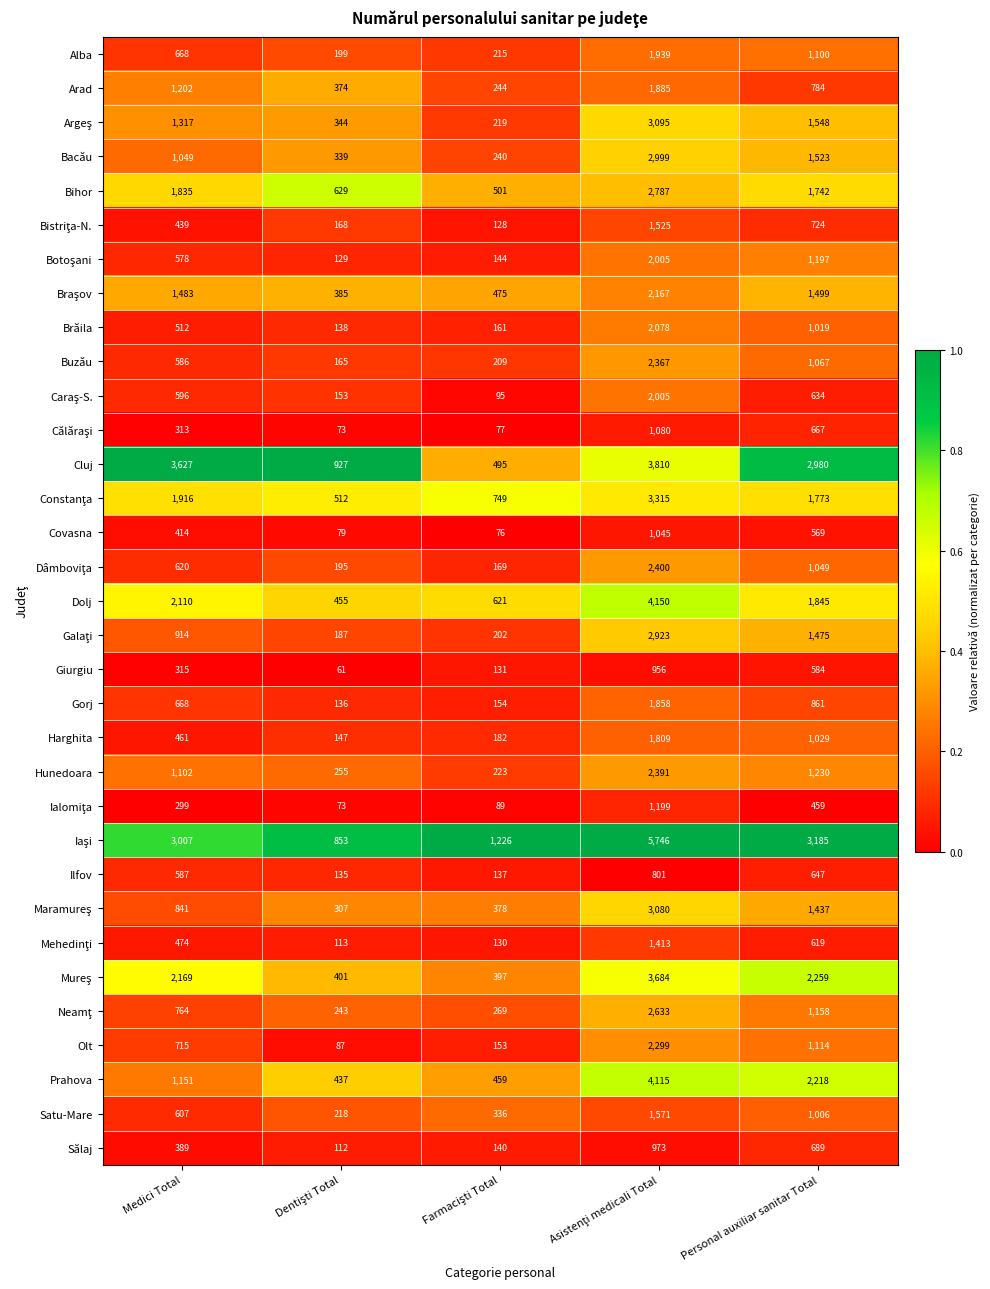

What is the total value across all series at Personal auxiliar sanitar Total?

41690